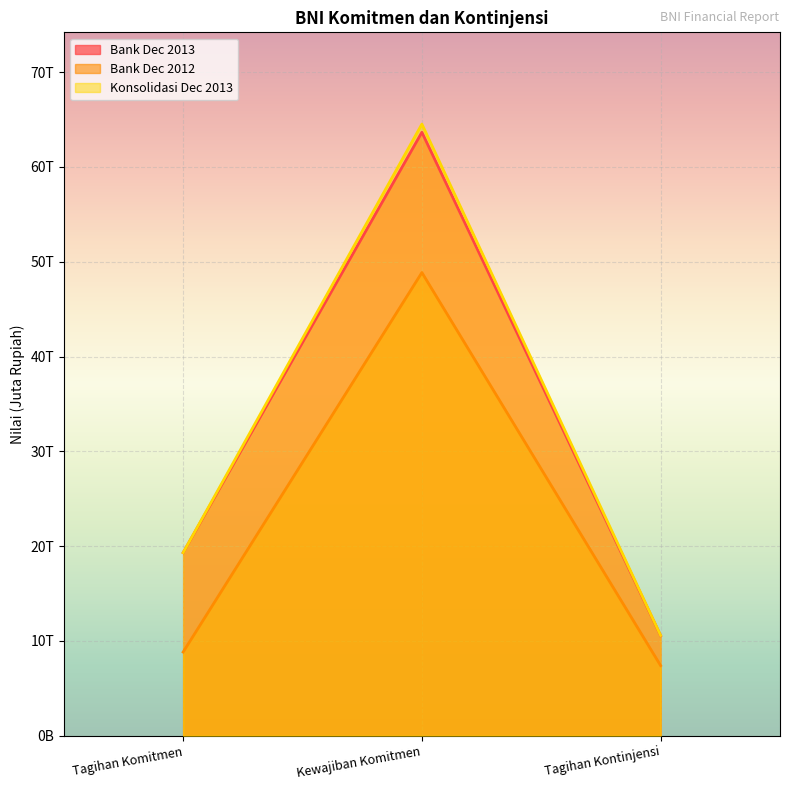

Between Tagihan Komitmen and Tagihan Kontinjensi, which series saw the biggest shift?

Bank Dec 2013